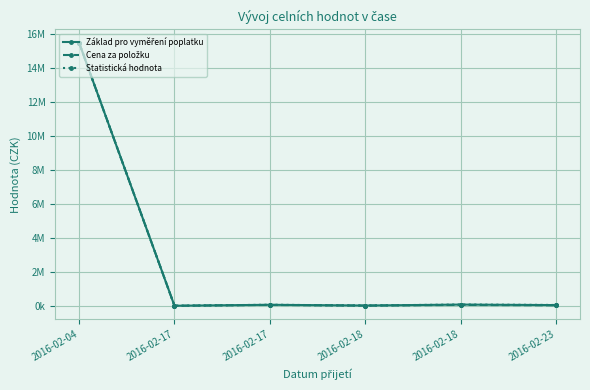

Which series has the widest spread of values?

Cena za položku